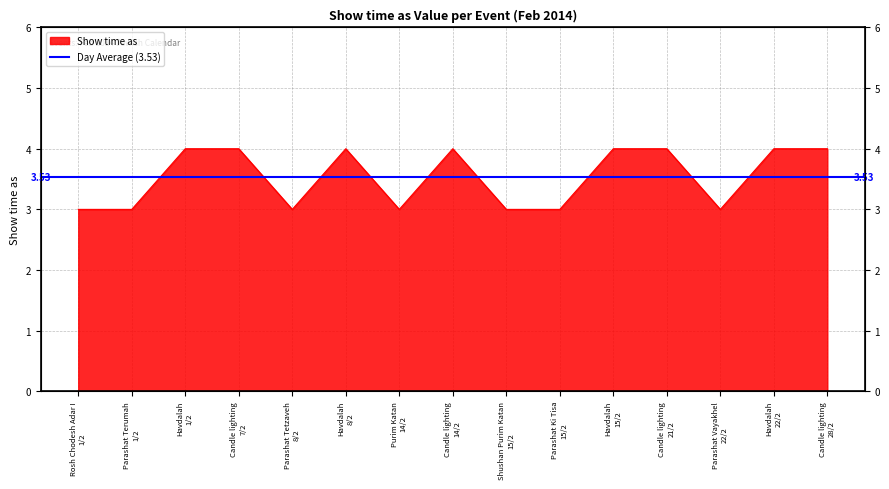

Approximately how many times larger is the value at Parashat Vayakhel
22/2 compared to Parashat Tetzaveh
8/2?

1.0